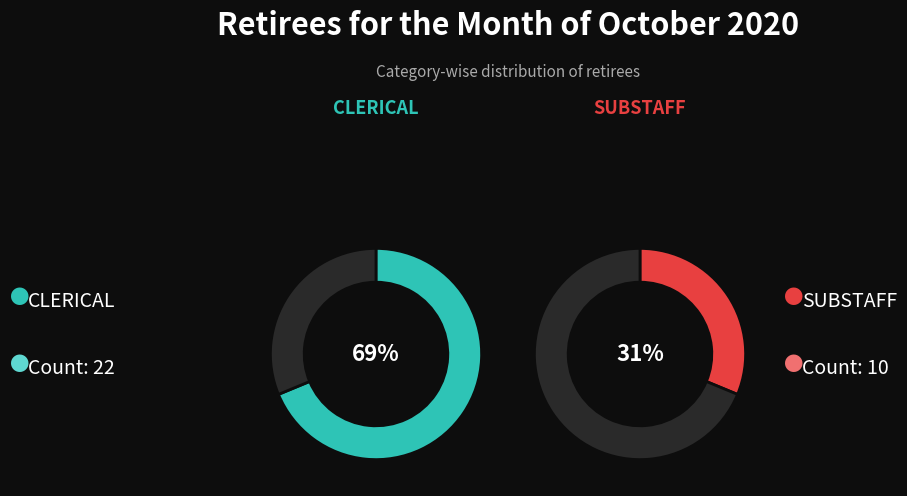

Which slice is the largest?

CLERICAL